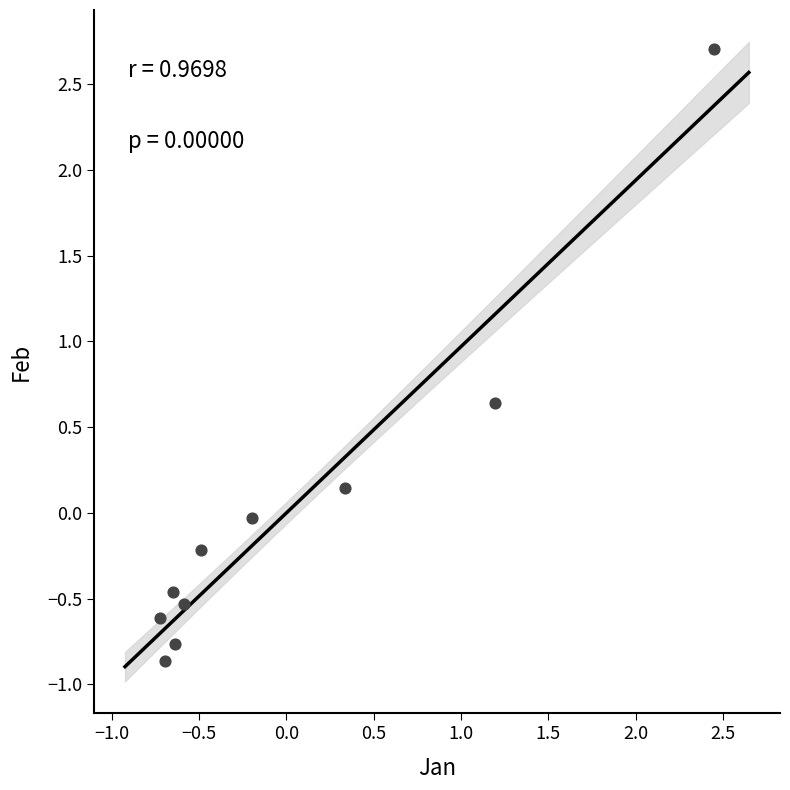

What is the range of Y values (max minus min)?

3.6